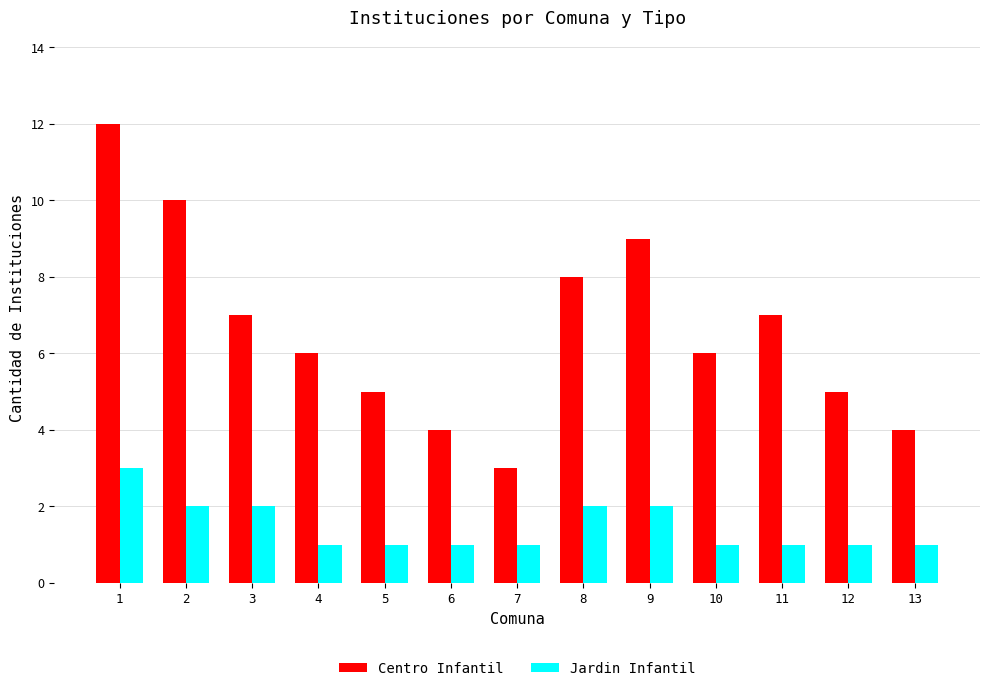

Reading left to right, transcribe all the data shown in this chart.

Centro Infantil: 12	10	7	6	5	4	3	8	9	6	7	5	4
Jardin Infantil: 3	2	2	1	1	1	1	2	2	1	1	1	1